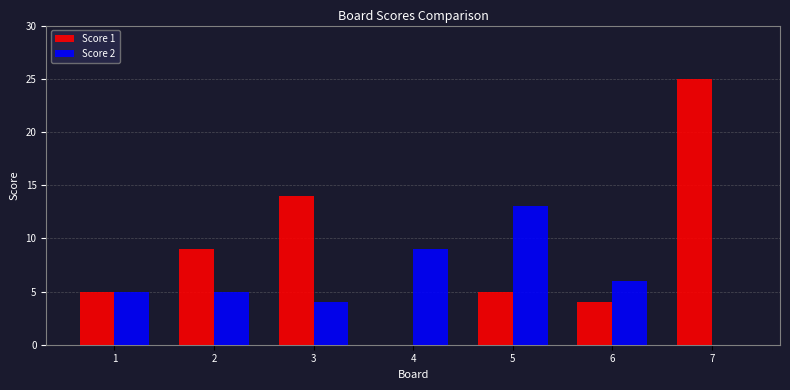

At which label is Score 1 closest to 12?

3